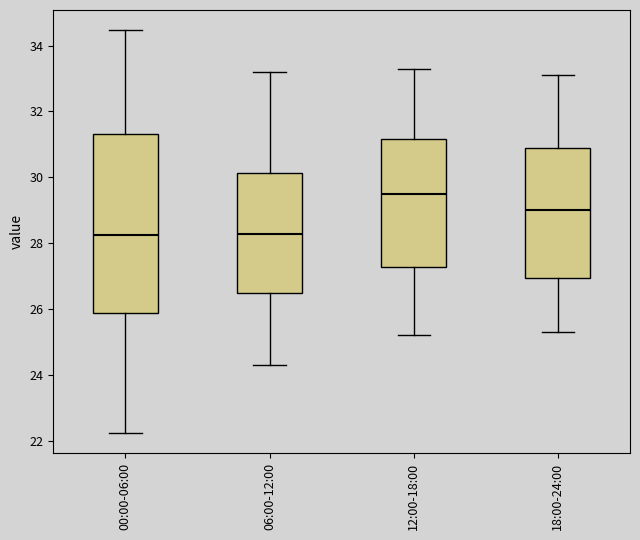

Reading left to right, transcribe this box plot: for each box, give where its median line is, the range the box spans, and where its two whiskers end, as read against the y-axis. The values are not printed on the chart, so give them approximately, as read against the axis.

00:00-06:00: median 28.2, box 25.8 to 31.4, whiskers 22.2 to 34.4
06:00-12:00: median 28.2, box 26.4 to 30.2, whiskers 24.4 to 33.2
12:00-18:00: median 29.6, box 27.2 to 31.2, whiskers 25.2 to 33.4
18:00-24:00: median 29.0, box 27.0 to 31.0, whiskers 25.4 to 33.2